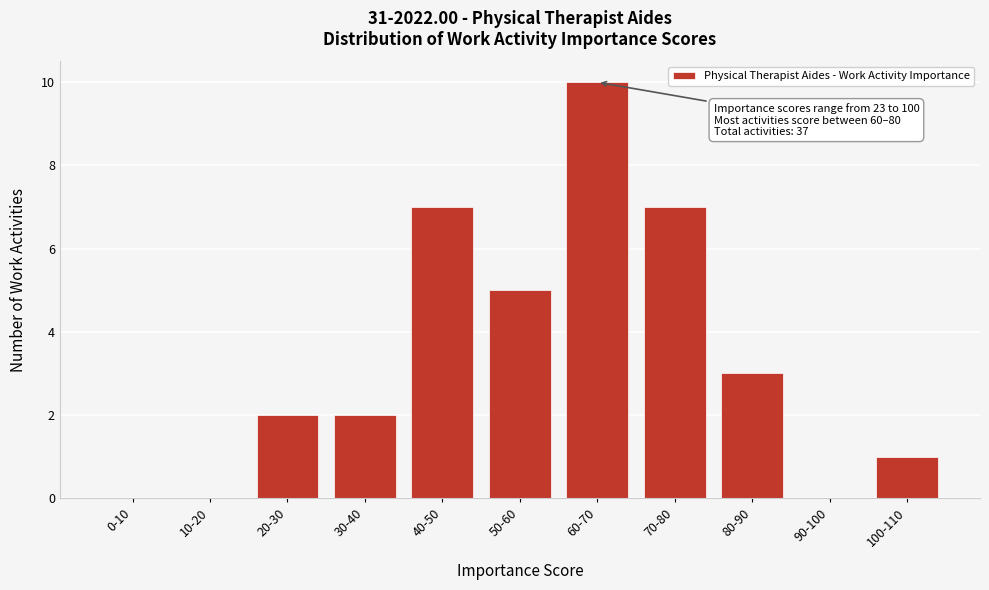

Reading left to right, what are all the values shown in this chart?

0-10=0	10-20=0	20-30=2	30-40=2	40-50=7	50-60=5	60-70=10	70-80=7	80-90=3	90-100=0	100-110=1